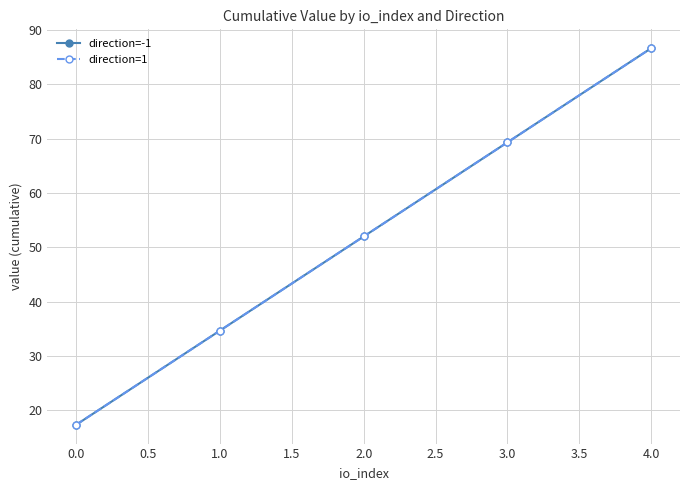

Does the chart have visible grid lines?

Yes